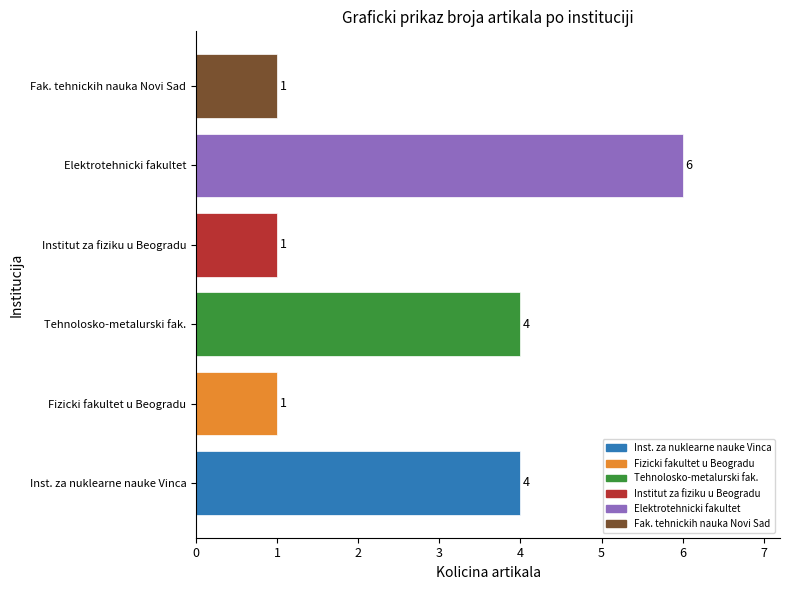

What is the change in value from Institut za fiziku u Beogradu to Elektrotehnicki fakultet?

+5